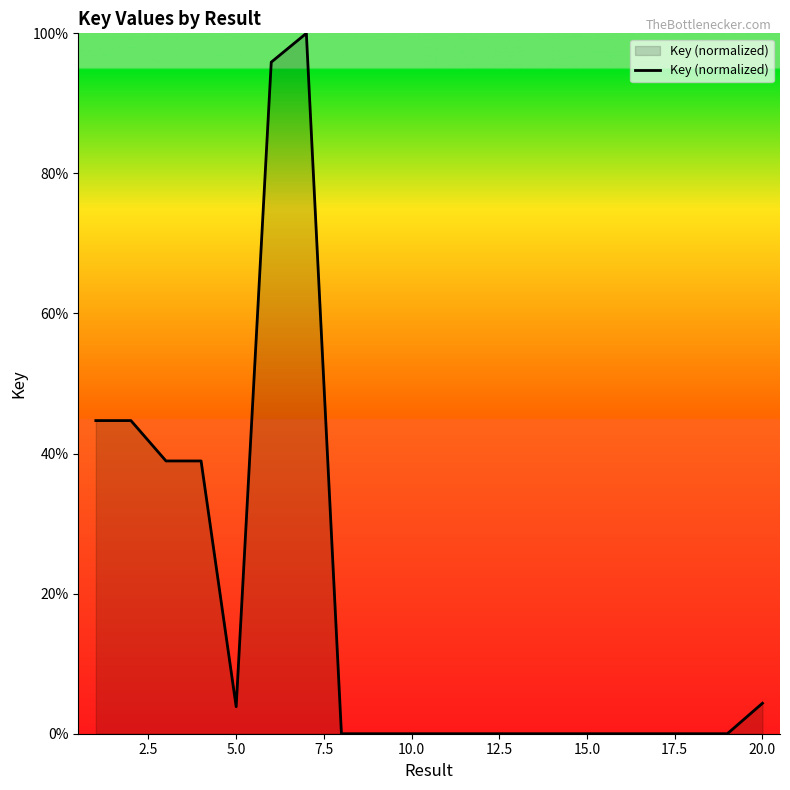

What is the greatest value displayed?

100.0